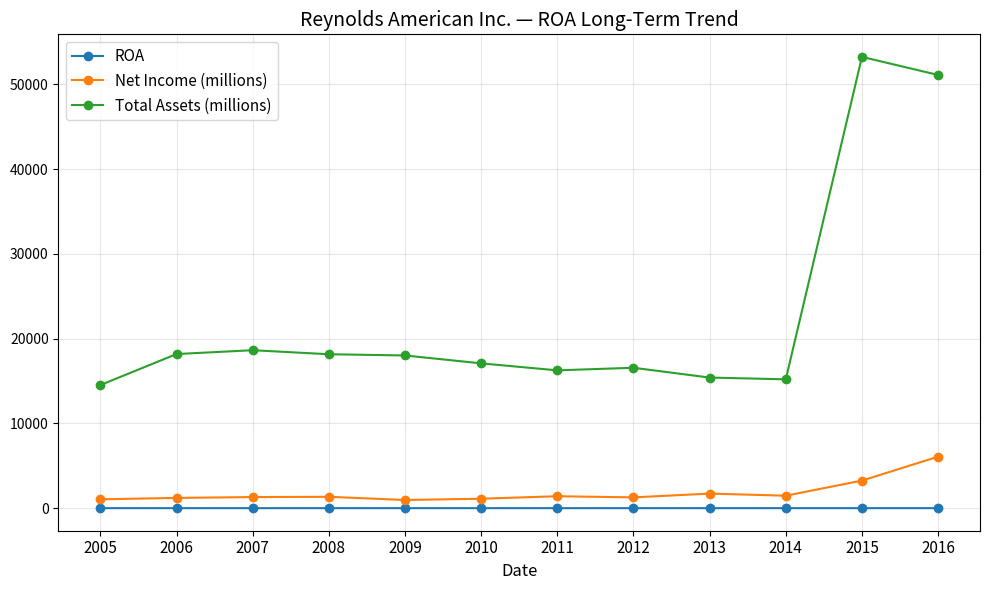

List the series in order of their peak value, lowest first.

ROA, Net Income (millions), Total Assets (millions)